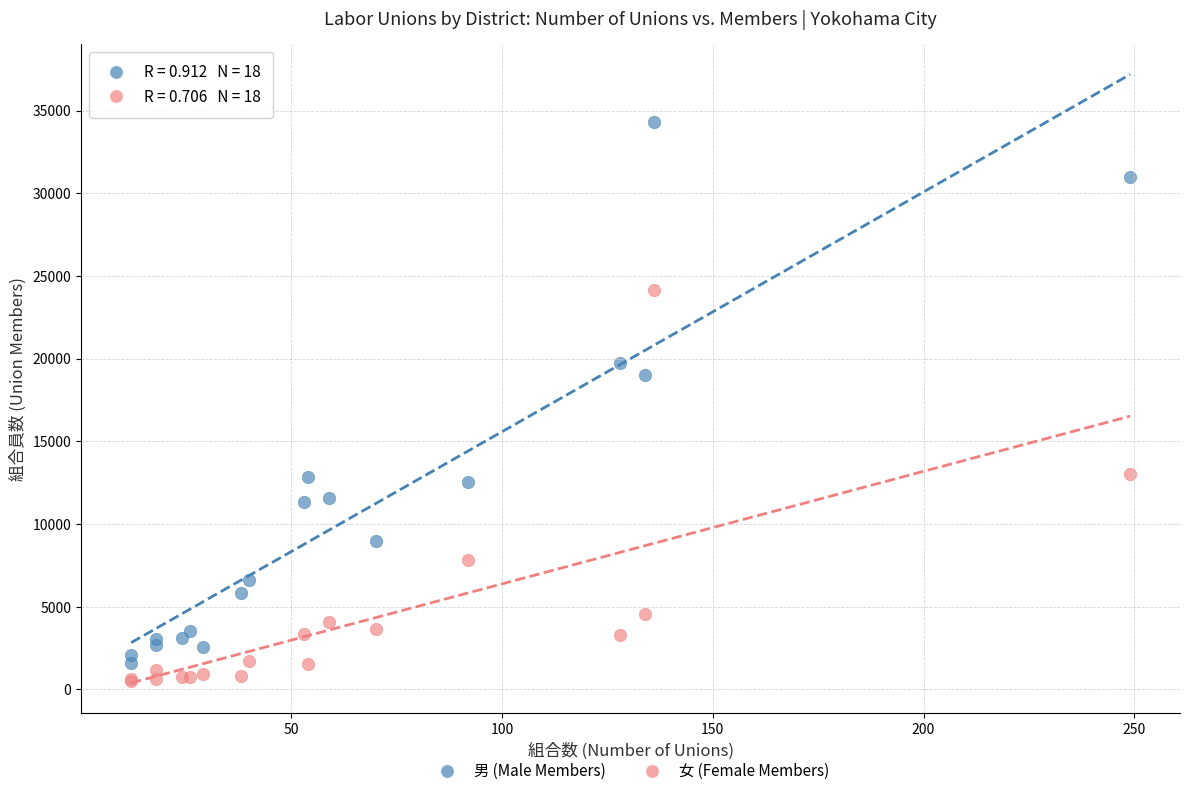

Which series has the largest Y range (max minus min)?

男 (Male Members)